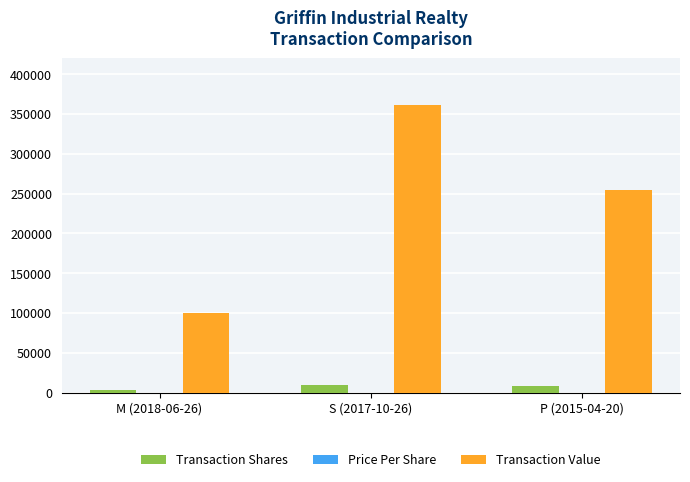

Between M (2018-06-26) and S (2017-10-26), which series saw the biggest shift?

Transaction Value